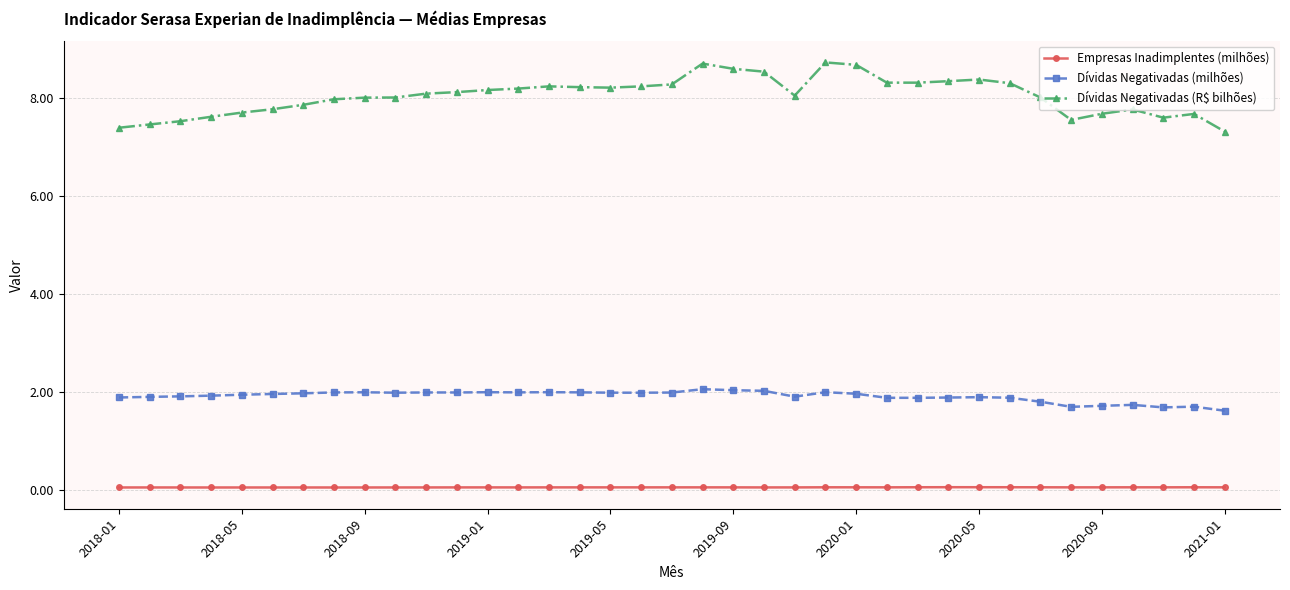

What is the difference between the maximum and minimum values in the Dívidas Negativadas (milhões) series?

0.4